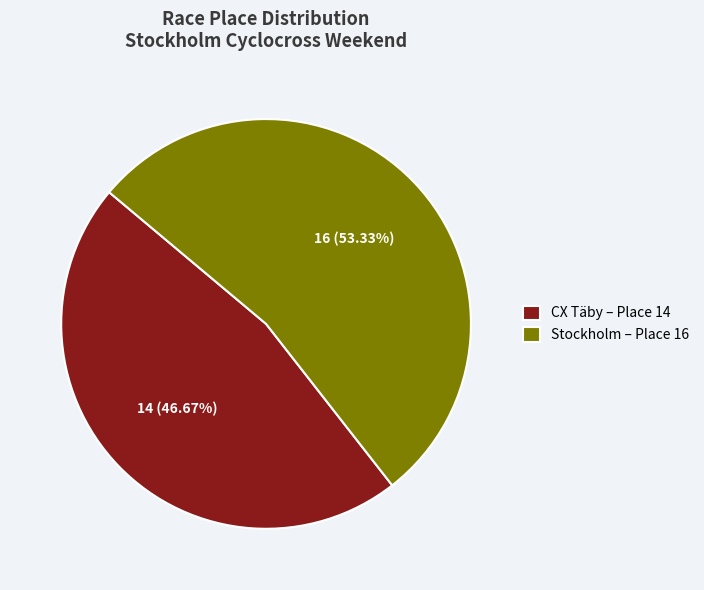

Do CX Täby – Place 14 and Stockholm – Place 16 together represent more than half of the pie?

Yes